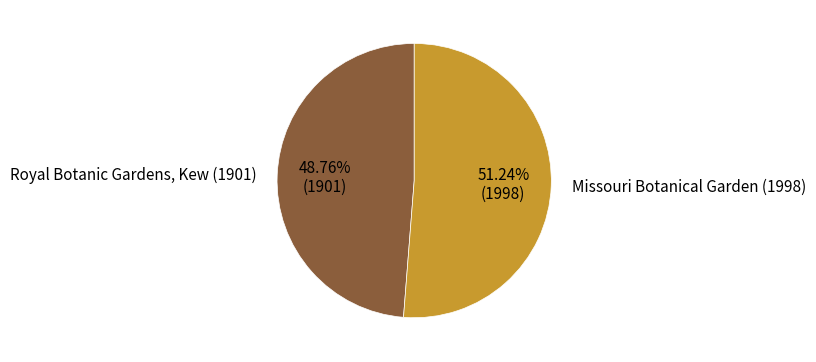

Rank the categories by value from highest to lowest.

Missouri Botanical Garden (1998), Royal Botanic Gardens, Kew (1901)